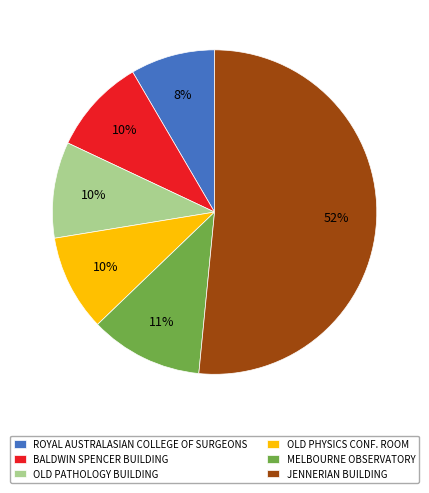

Which slice is the smallest?

ROYAL AUSTRALASIAN COLLEGE OF SURGEONS